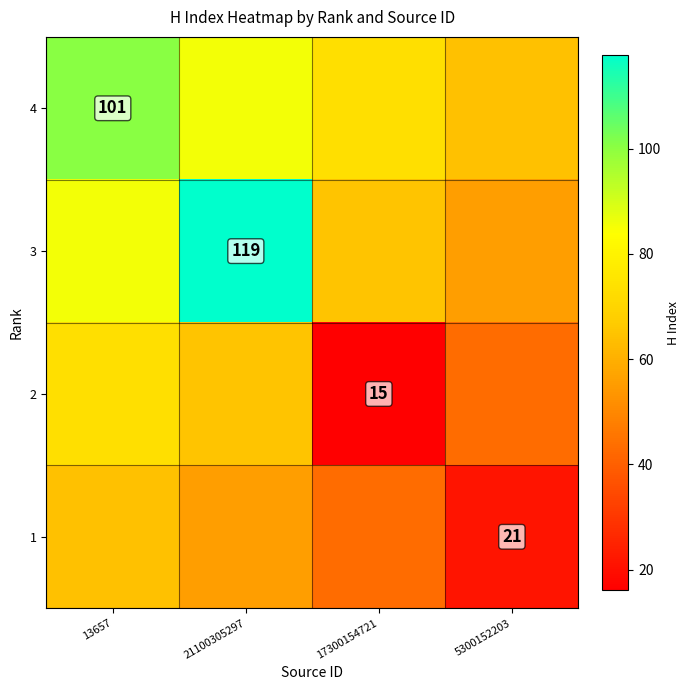

True or false: 4 has a value of 46.5 at 17300154721.

False